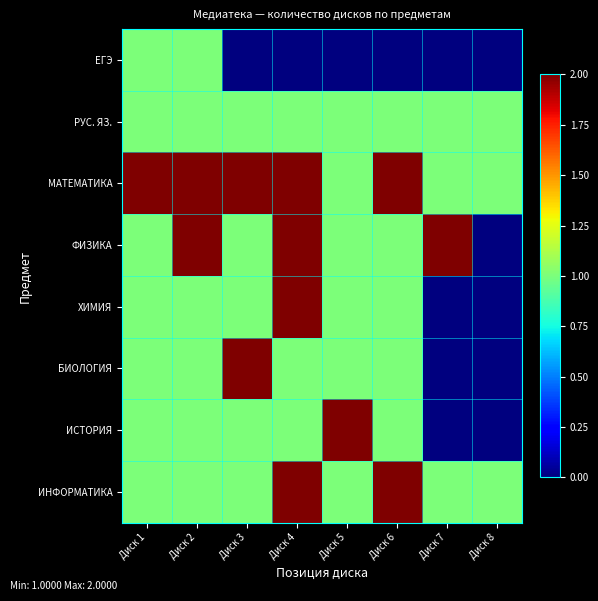

Between Диск 7 and Диск 8, which series saw the biggest shift?

ФИЗИКА